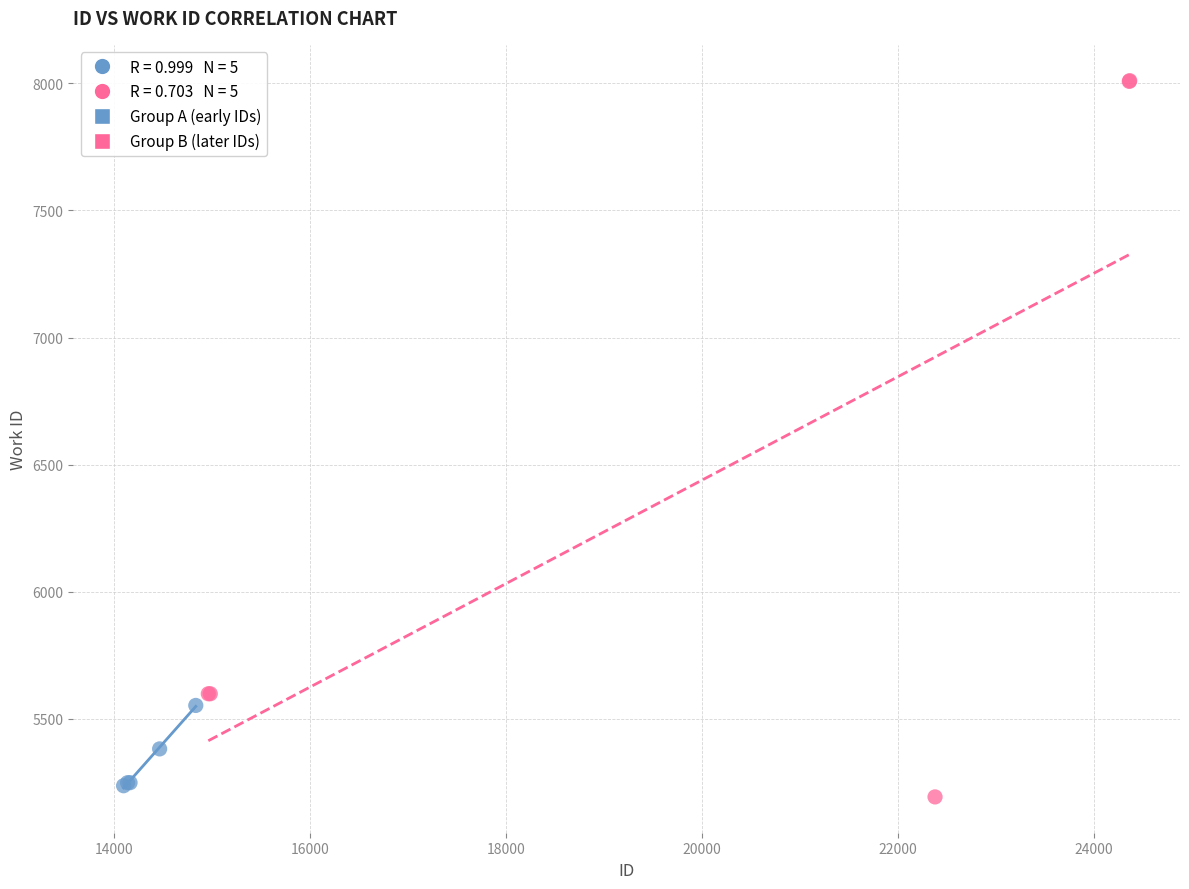

Which series reaches the maximum Y coordinate?

Group B (later IDs)